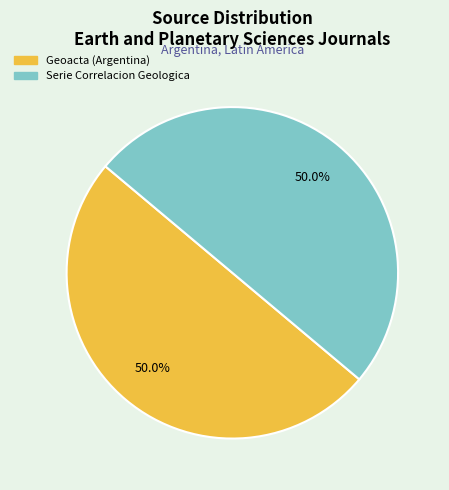

How much of the chart is everything except Geoacta (Argentina)?

50.0%